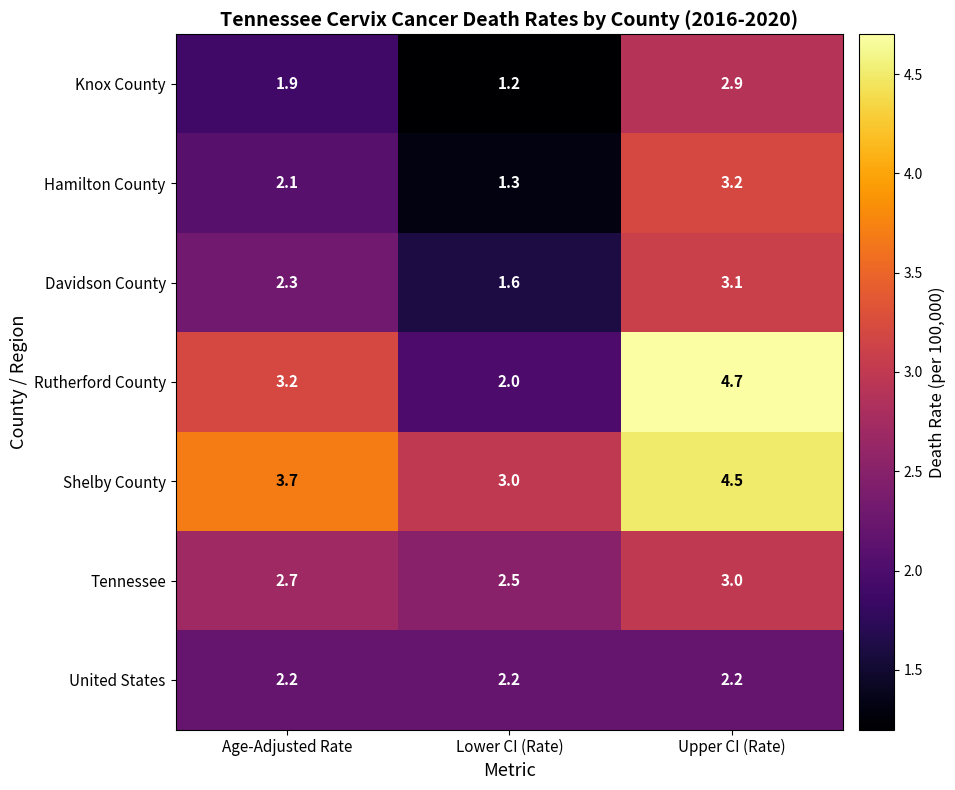

Reading right to left, list all the values displayed in this chart.

Knox County: 2.9	1.2	1.9
Hamilton County: 3.2	1.3	2.1
Davidson County: 3.1	1.6	2.3
Rutherford County: 4.7	2.0	3.2
Shelby County: 4.5	3.0	3.7
Tennessee: 3.0	2.5	2.7
United States: 2.2	2.2	2.2